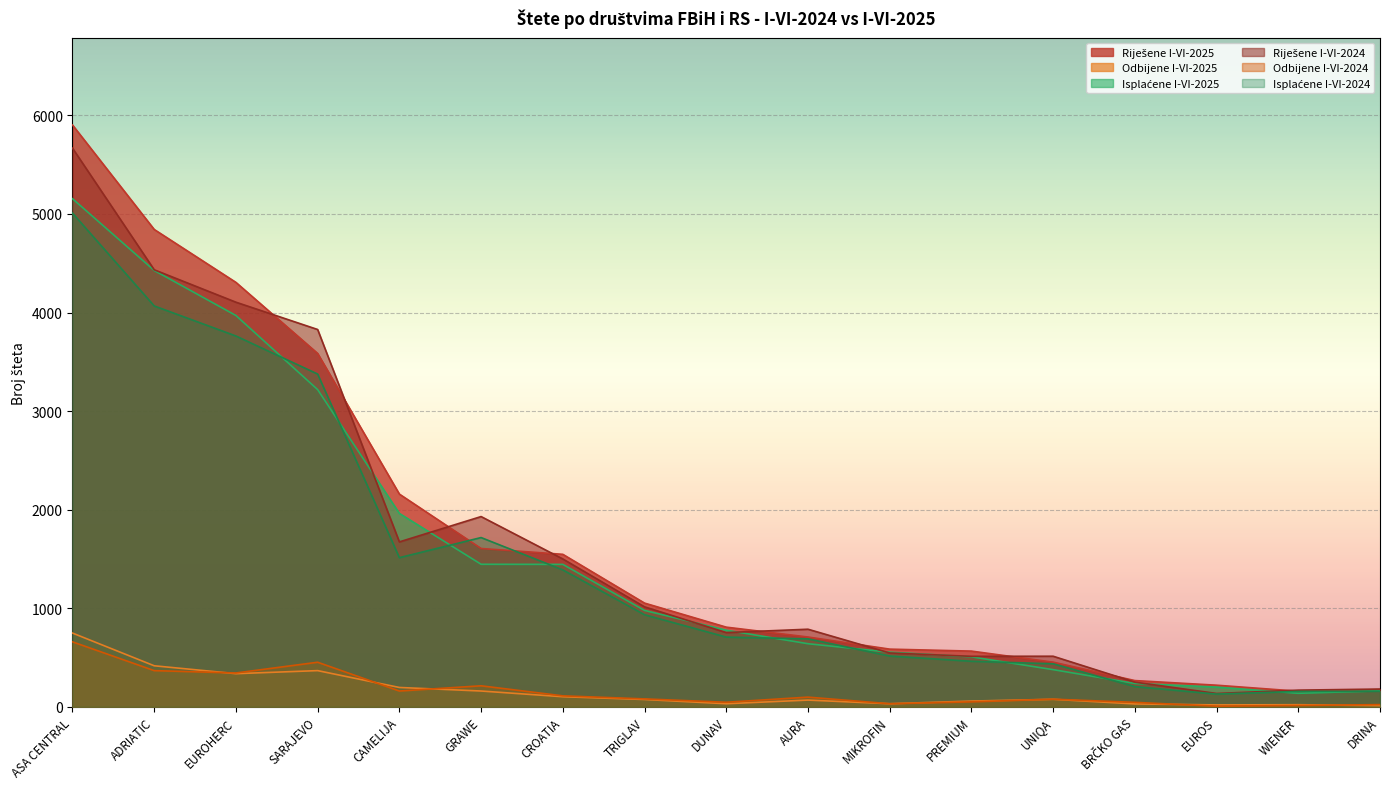

What is the maximum value for Odbijene I-VI-2024?

659